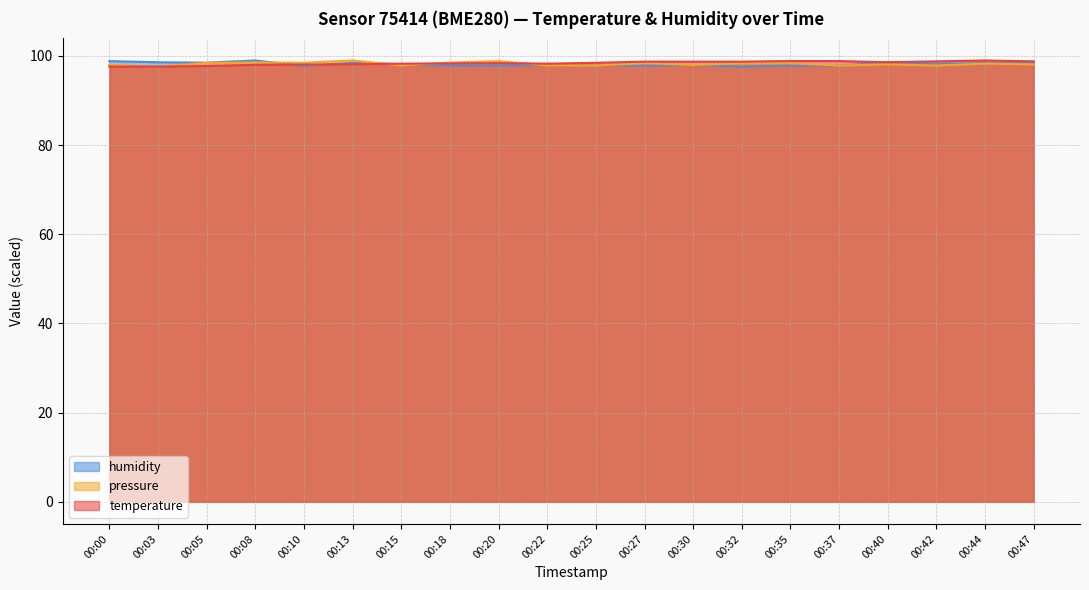

Does the chart have visible grid lines?

Yes